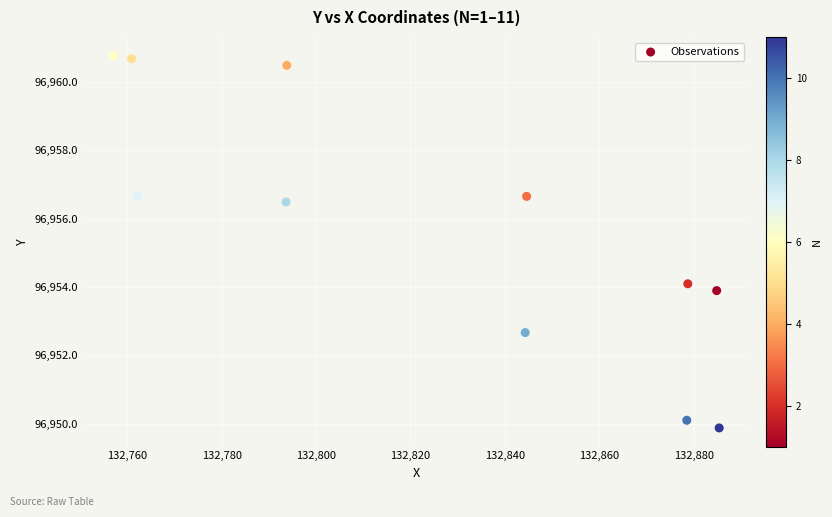

What is the range of X values (max minus min)?

128.3